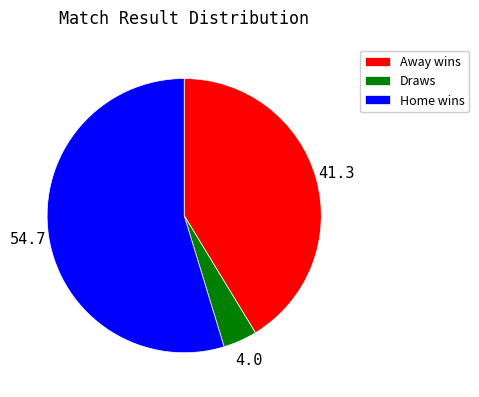

What is the smallest slice in the pie chart?

Draws